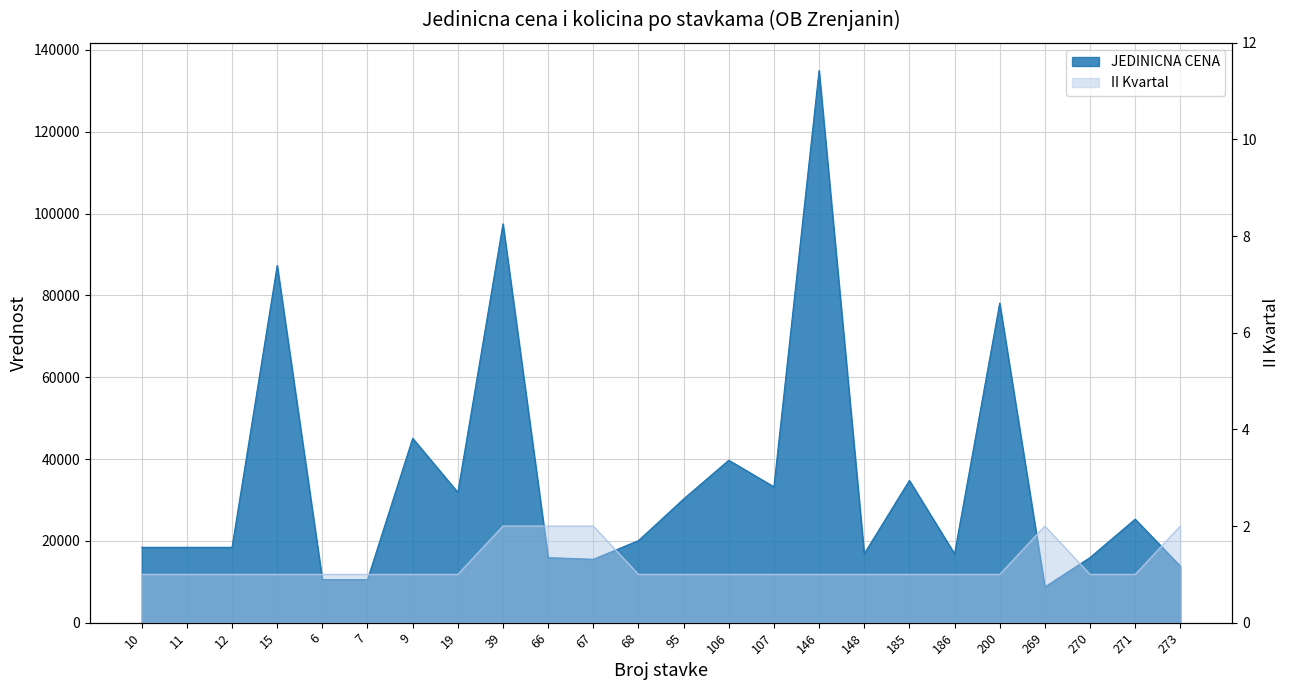

Reading left to right, transcribe all the data shown in this chart.

JEDINICNA CENA: 10=18426.0	11=18426.0	12=18426.0	15=87340.0	6=10531.0	7=10531.0	9=45073.0	19=31864.0	39=97498.0	66=15910.0	67=15500.0	68=20060.0	95=30240.0	106=39715.5	107=33214.0	146=135000.0	148=16850.0	185=34776.0	186=16850.0	200=78120.0	269=8745.0	270=15920.0	271=25312.0	273=13840.0
II Kvartal: 10=1.0	11=1.0	12=1.0	15=1.0	6=1.0	7=1.0	9=1.0	19=1.0	39=2.0	66=2.0	67=2.0	68=1.0	95=1.0	106=1.0	107=1.0	146=1.0	148=1.0	185=1.0	186=1.0	200=1.0	269=2.0	270=1.0	271=1.0	273=2.0